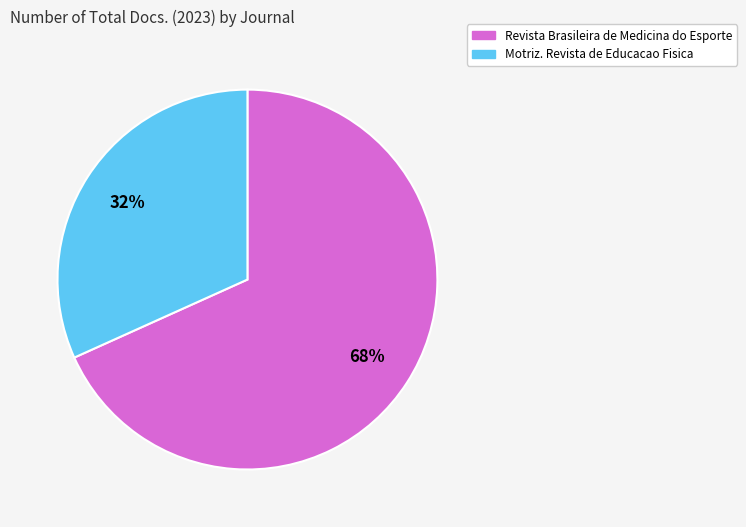

Which slice is the smallest?

Motriz. Revista de Educacao Fisica